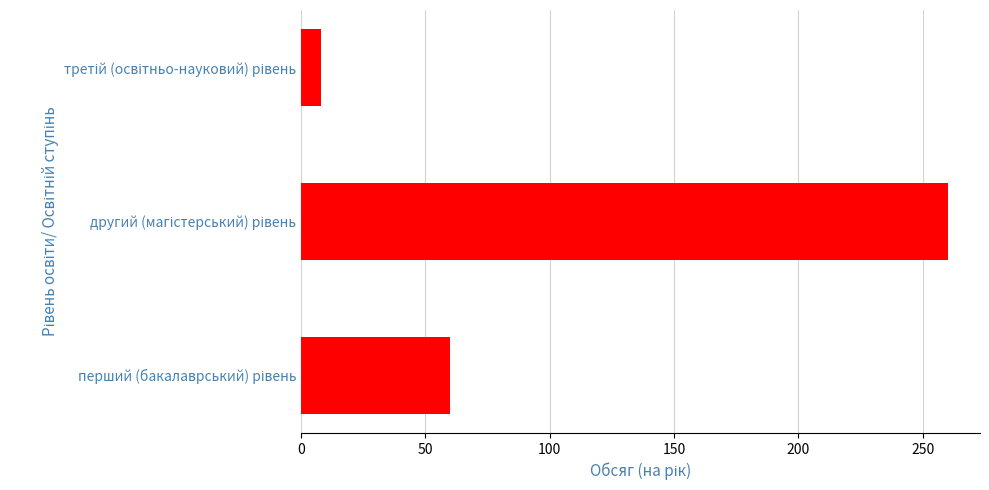

How many values are between 8 and 260?

3